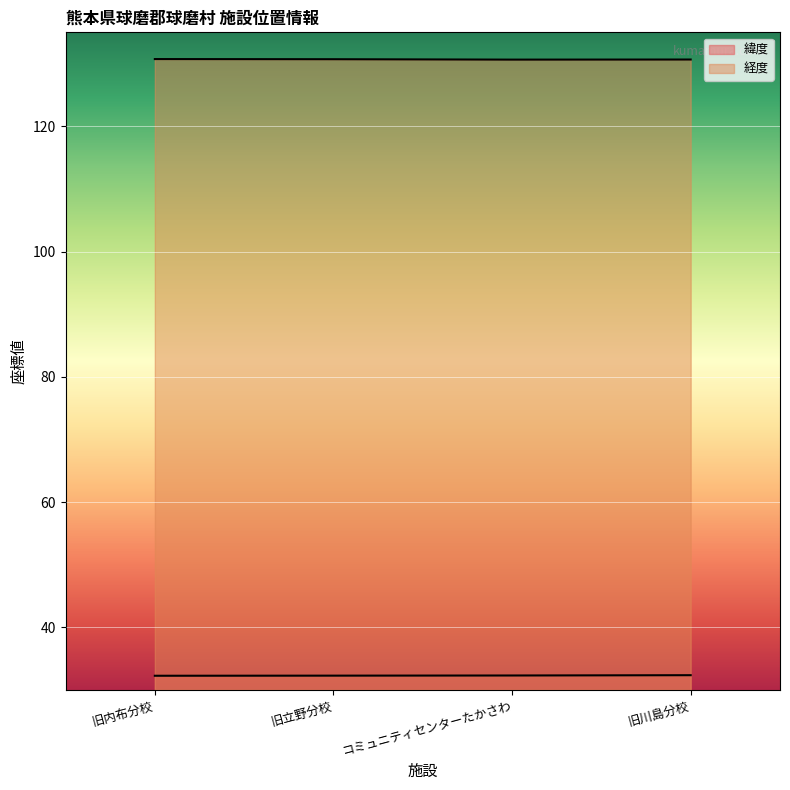

Which series changed the most between 旧立野分校 and 旧川島分校?

緯度